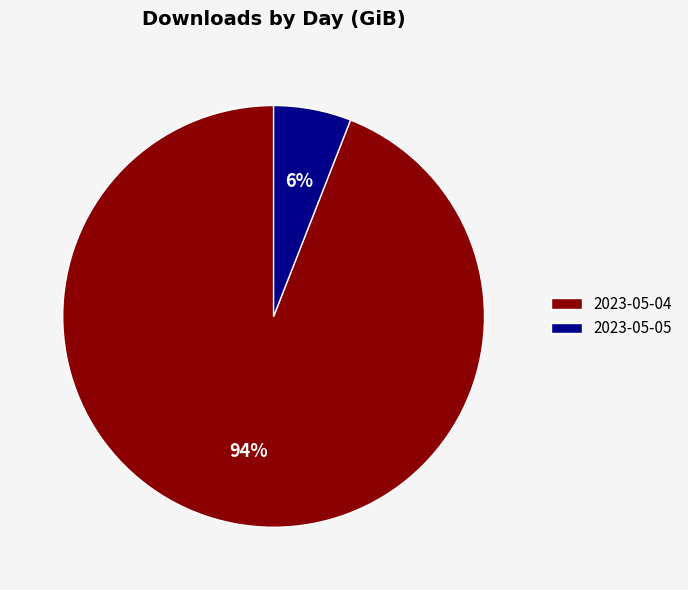

Rank the categories by value from highest to lowest.

2023-05-04, 2023-05-05